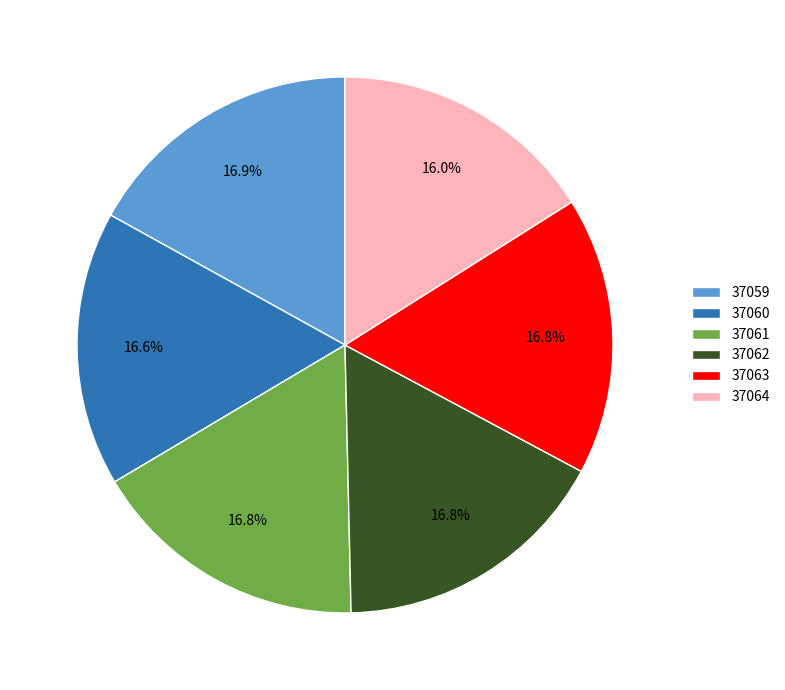

Which slice is the smallest?

37064